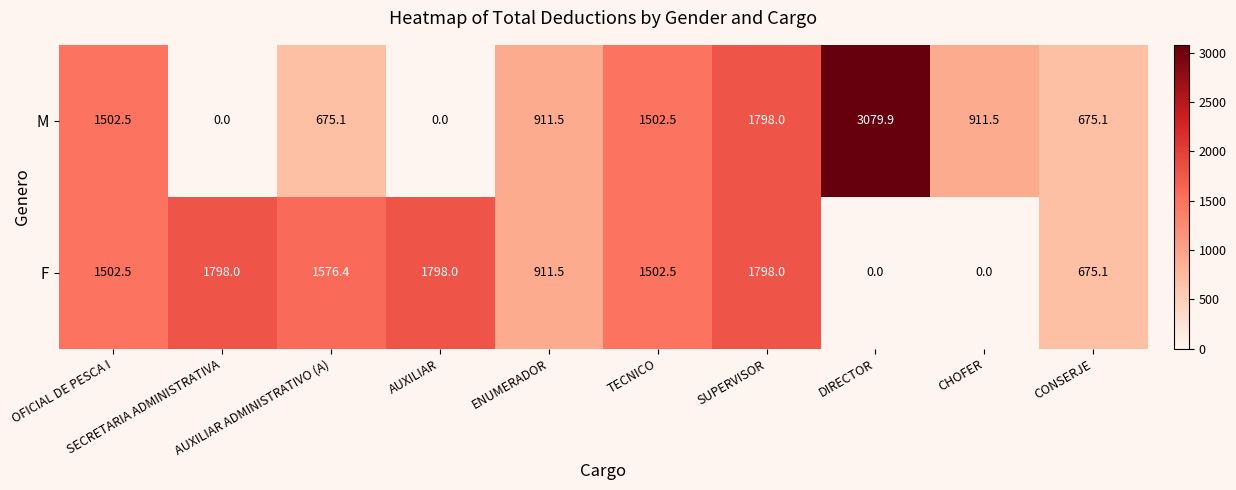

How many categories are shown in the chart?

10